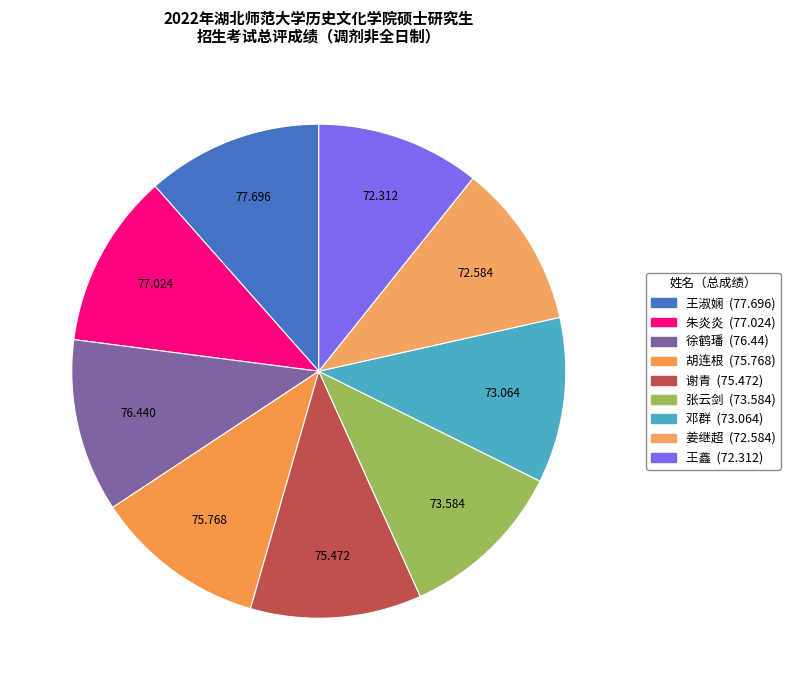

The 胡连根 slice represents 19% of the pie. True or false?

False